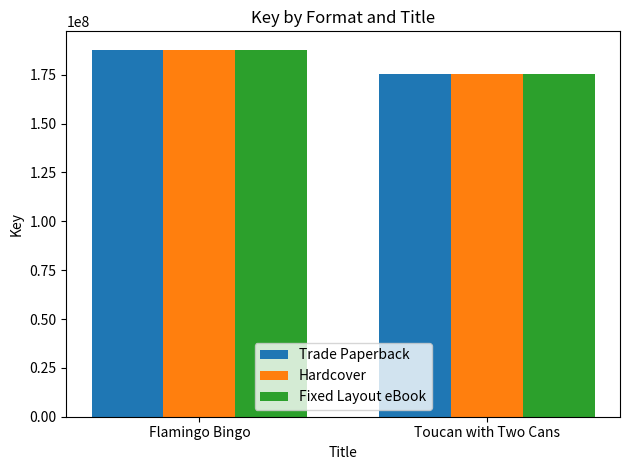

What is the minimum value for Trade Paperback?

175428196